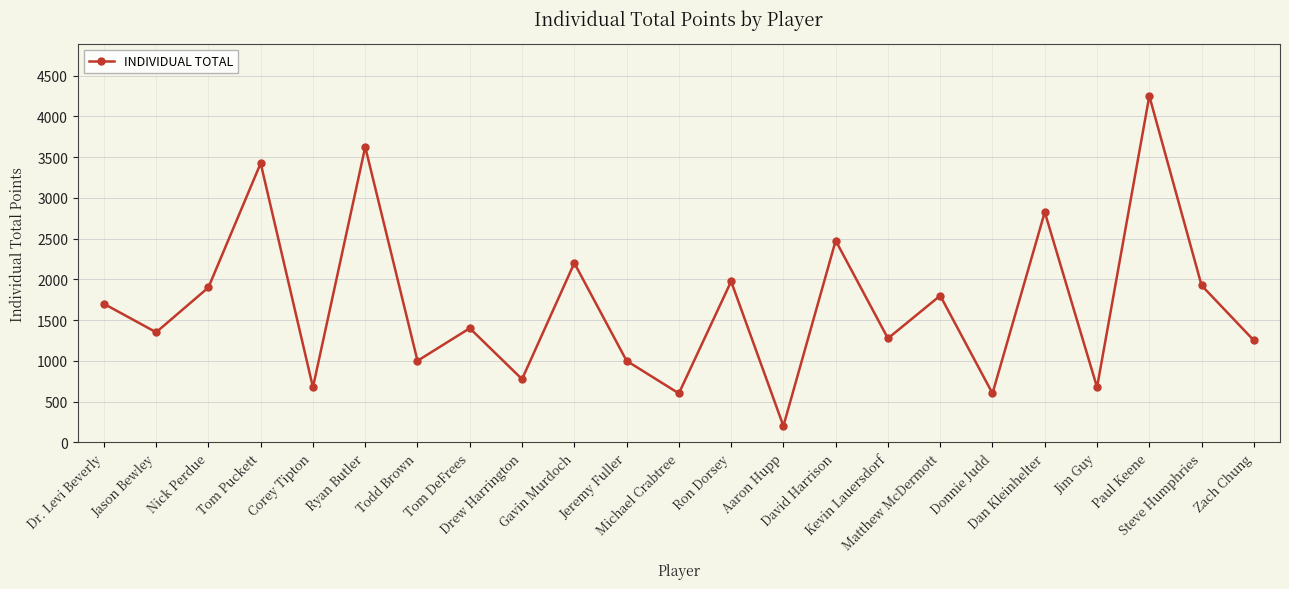

What is the smallest value displayed?

200